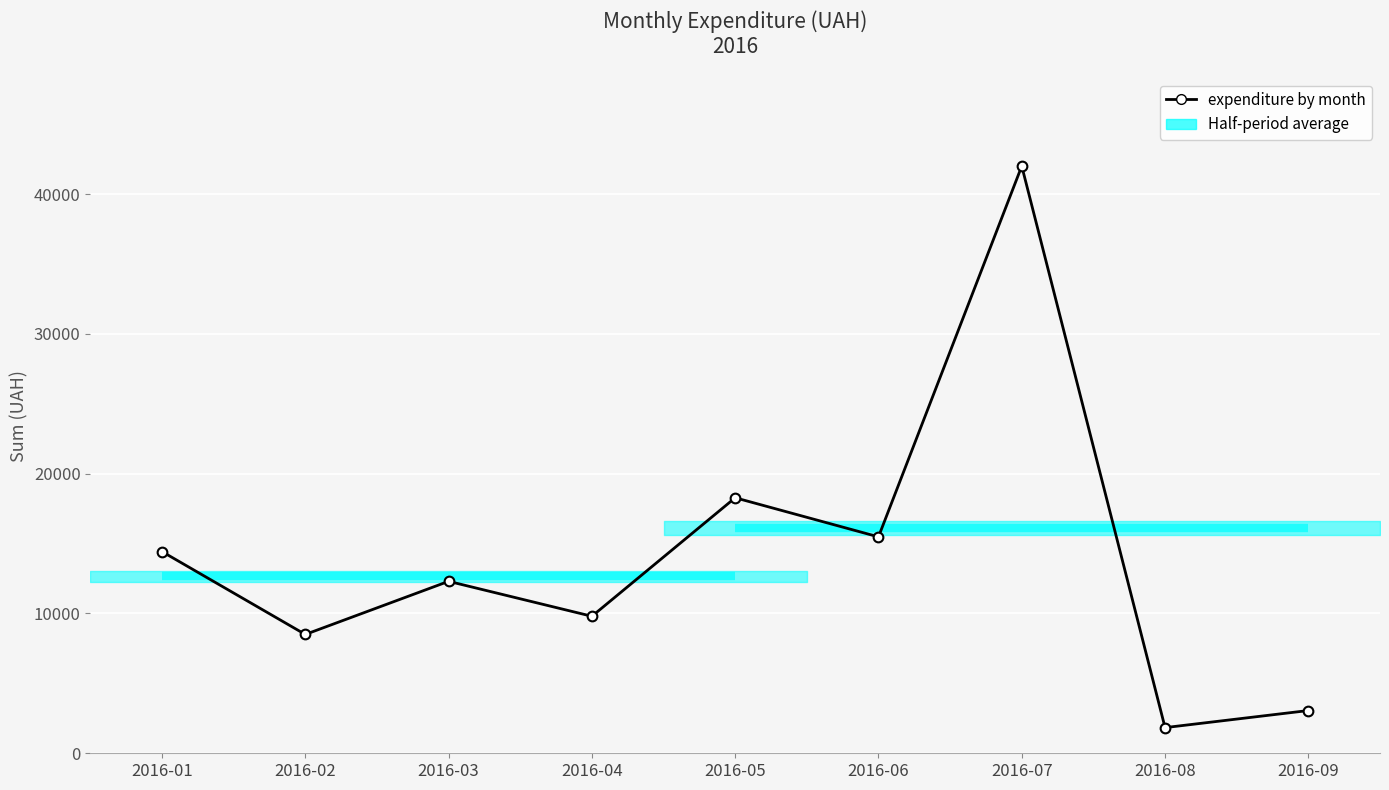

Between 2016-08 and 2016-01, which is larger?

2016-01